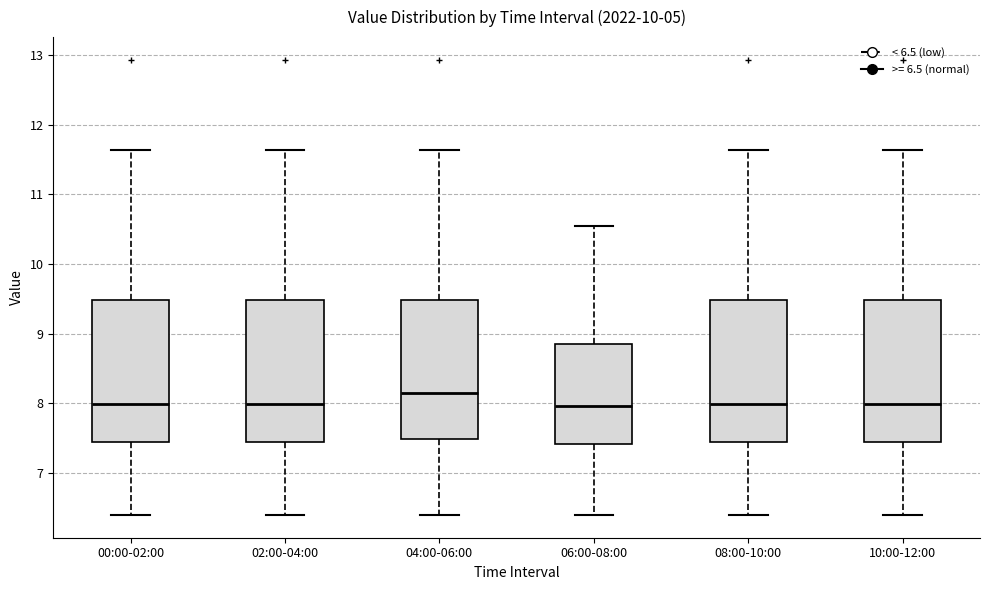

Reading left to right, read every box against the y-axis: the position of its median line, the range the box covers, and the ends of its whiskers. The values are not printed on the chart, so give them approximately, as read against the axis.

00:00-02:00: median 8.0, box 7.5 to 9.5, whiskers 6.4 to 11.6
02:00-04:00: median 8.0, box 7.5 to 9.5, whiskers 6.4 to 11.6
04:00-06:00: median 8.1, box 7.5 to 9.5, whiskers 6.4 to 11.6
06:00-08:00: median 8.0, box 7.4 to 8.9, whiskers 6.4 to 10.6
08:00-10:00: median 8.0, box 7.5 to 9.5, whiskers 6.4 to 11.6
10:00-12:00: median 8.0, box 7.5 to 9.5, whiskers 6.4 to 11.6